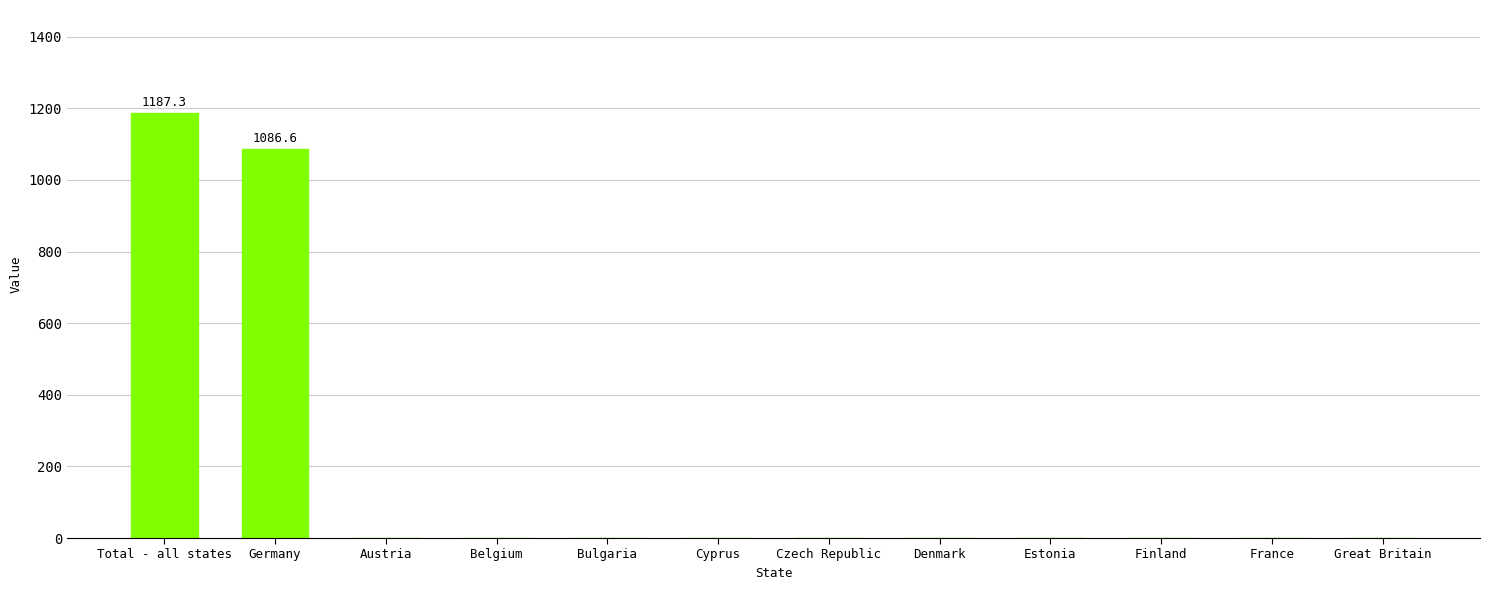

Which category has the highest value across all series?

Total - all states